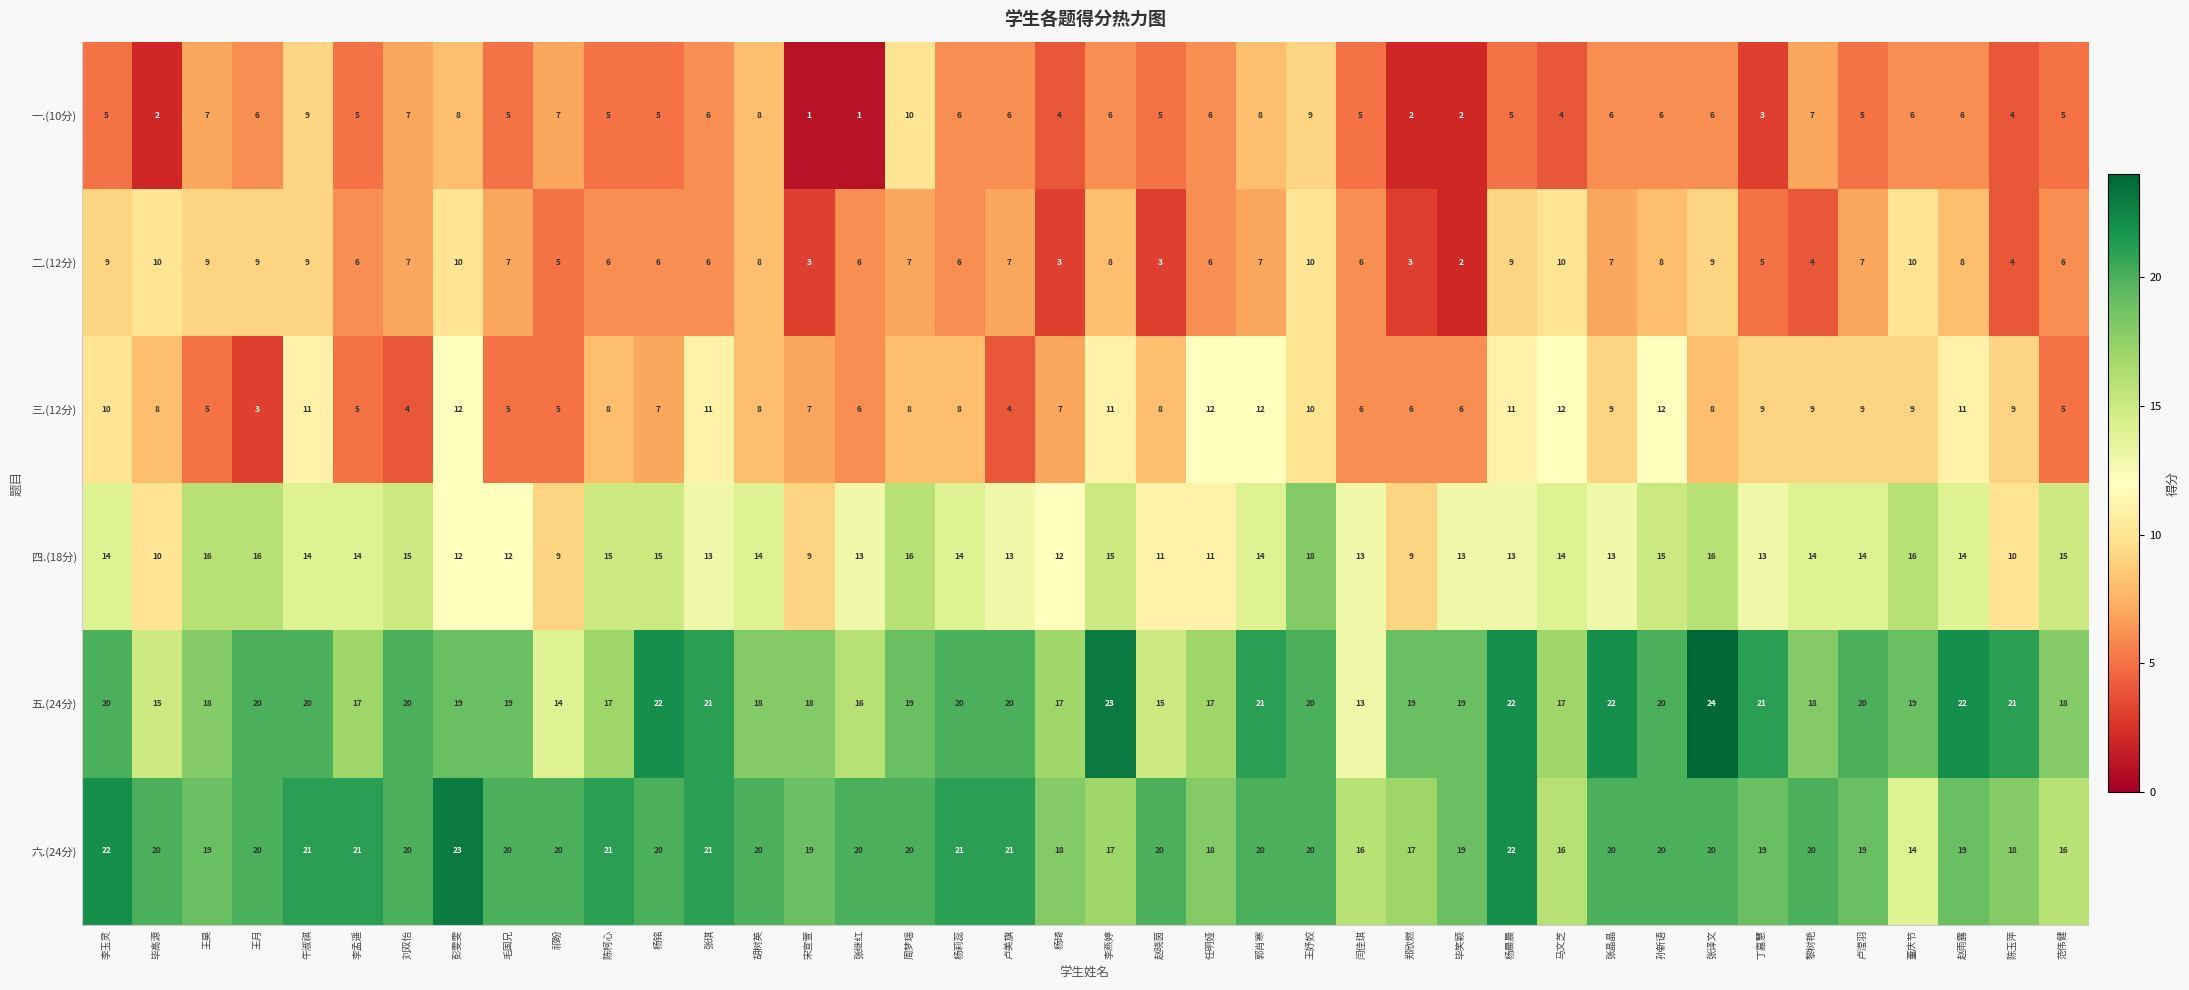

Which category has the highest value in the 六.(24分) series?

彭雯雯